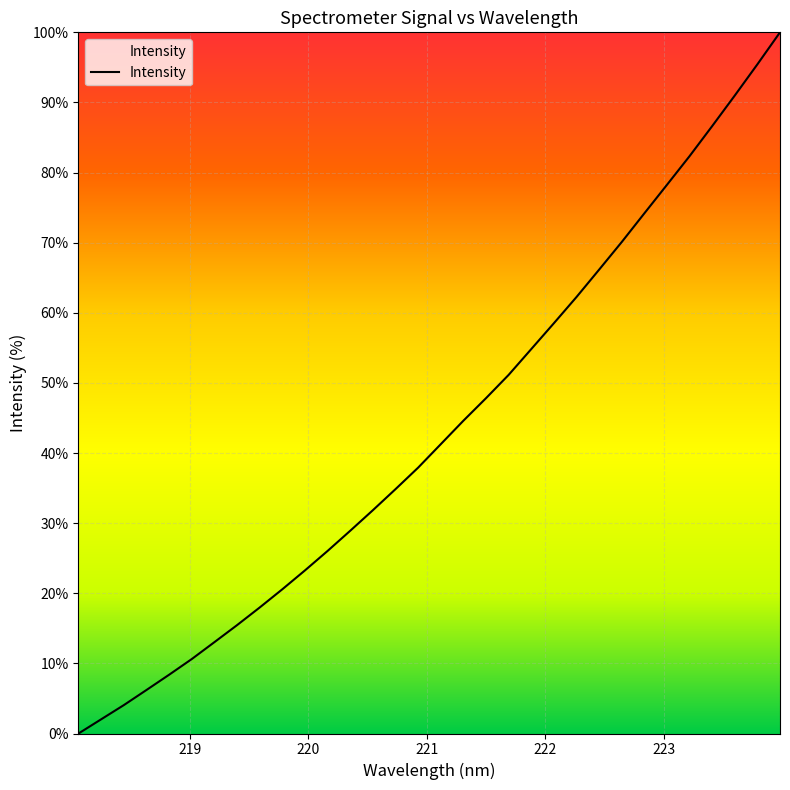

What is the greatest value displayed?

100.0